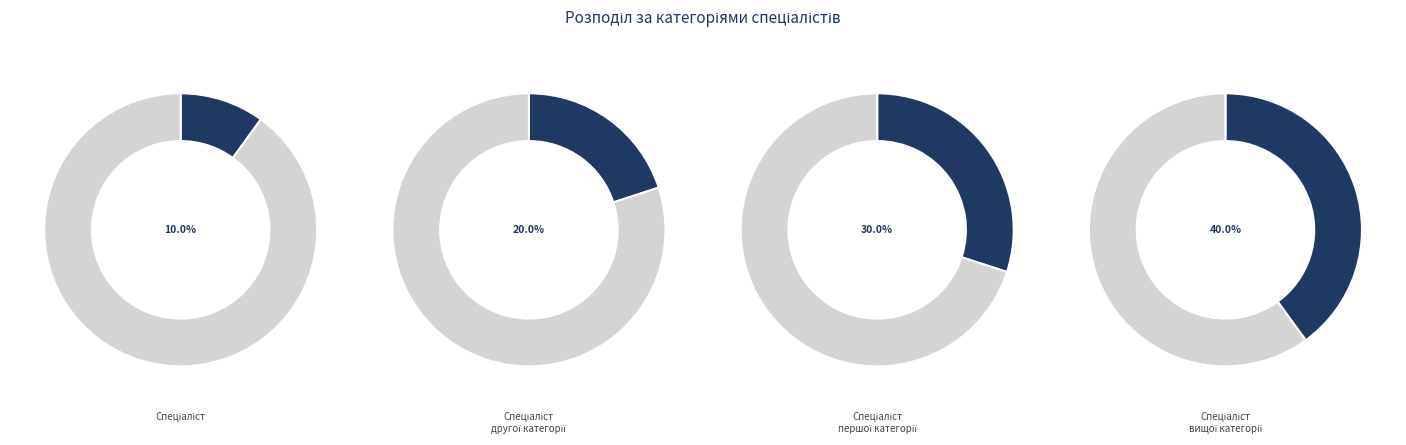

Does any single category account for the majority?

No